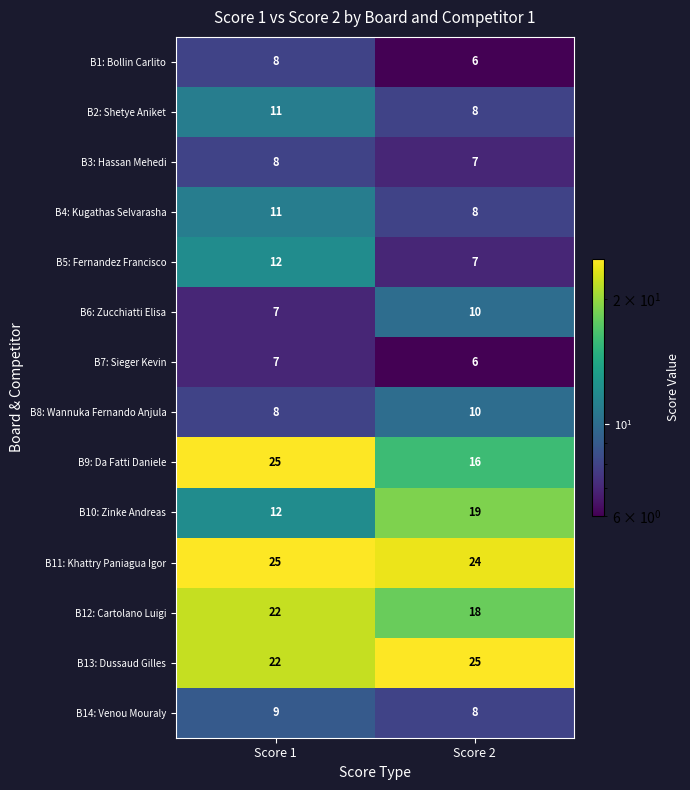

What is the sum of all B4: Kugathas Selvarasha values?

19